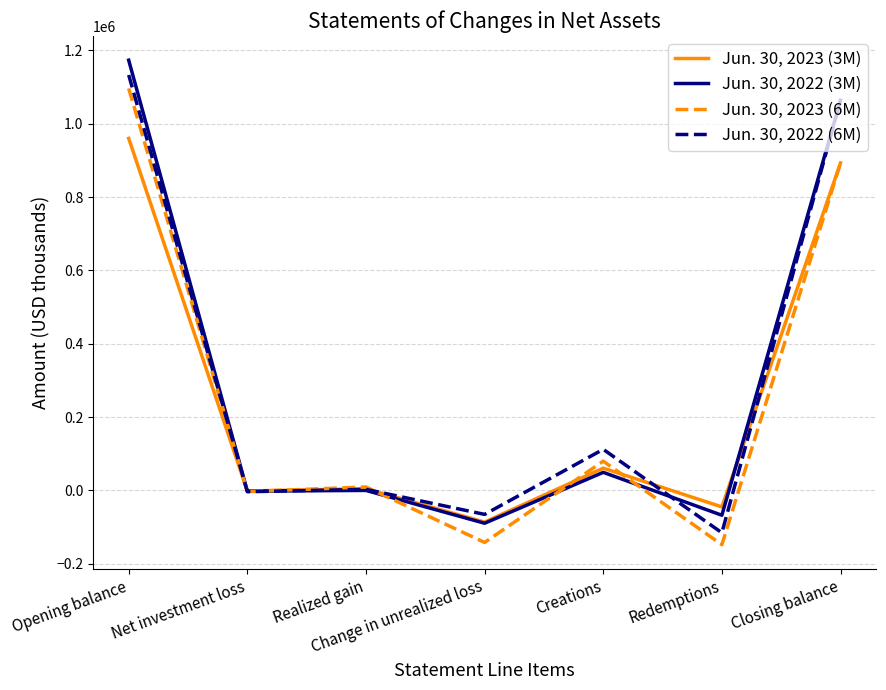

What is the sum of the Jun. 30, 2022 (3M) values at Net investment loss and Realized gain?

-1616